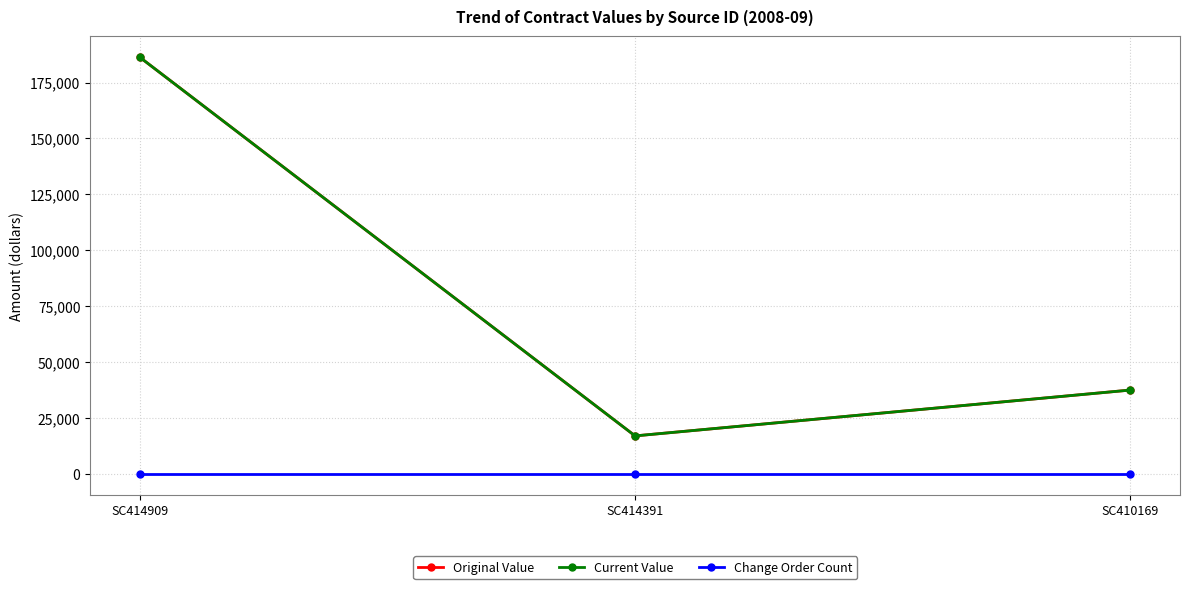

Does the chart display data point markers on the line(s)?

Yes